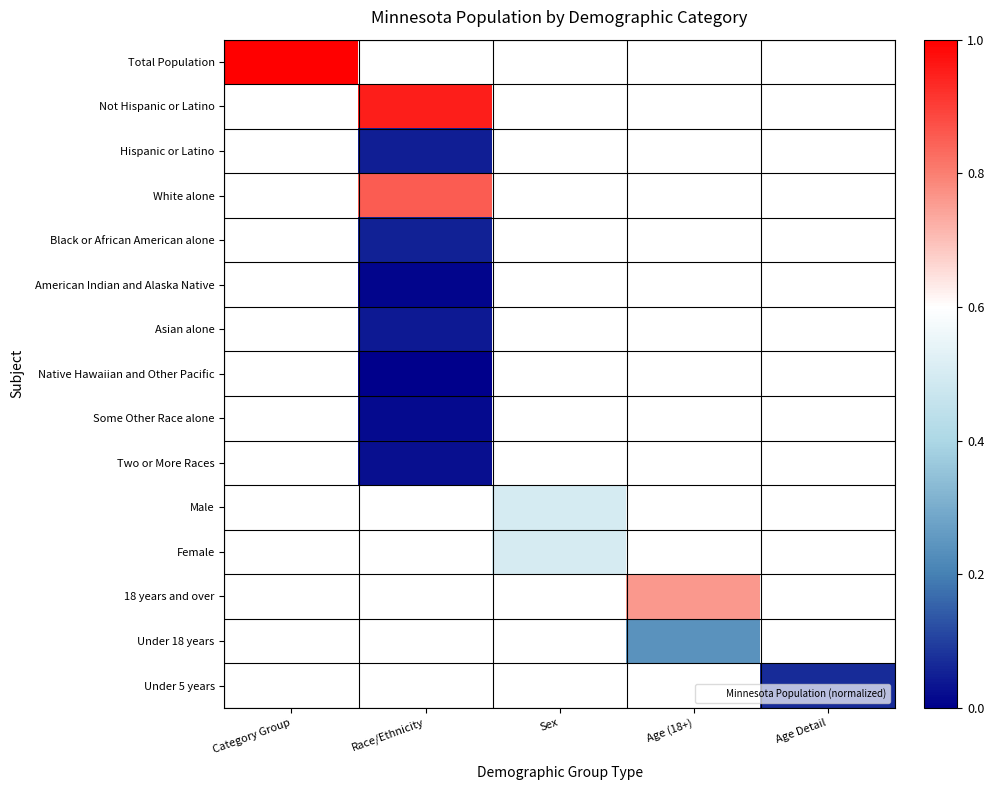

Which series has the widest spread of values?

Total Population